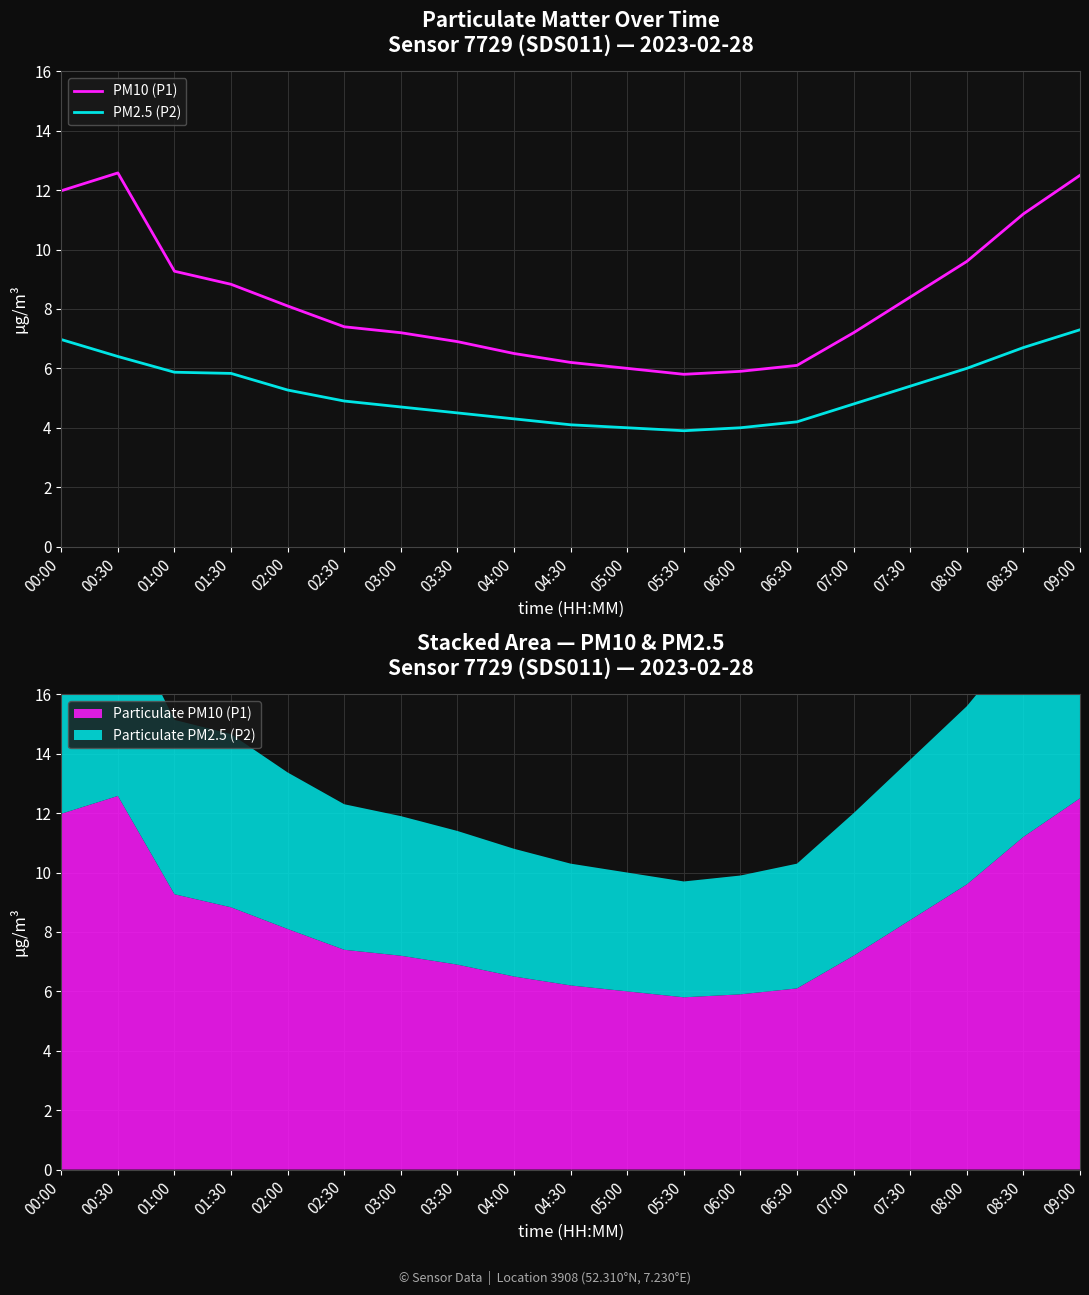

At which category does PM10 (P1) reach its first local valley?

05:30